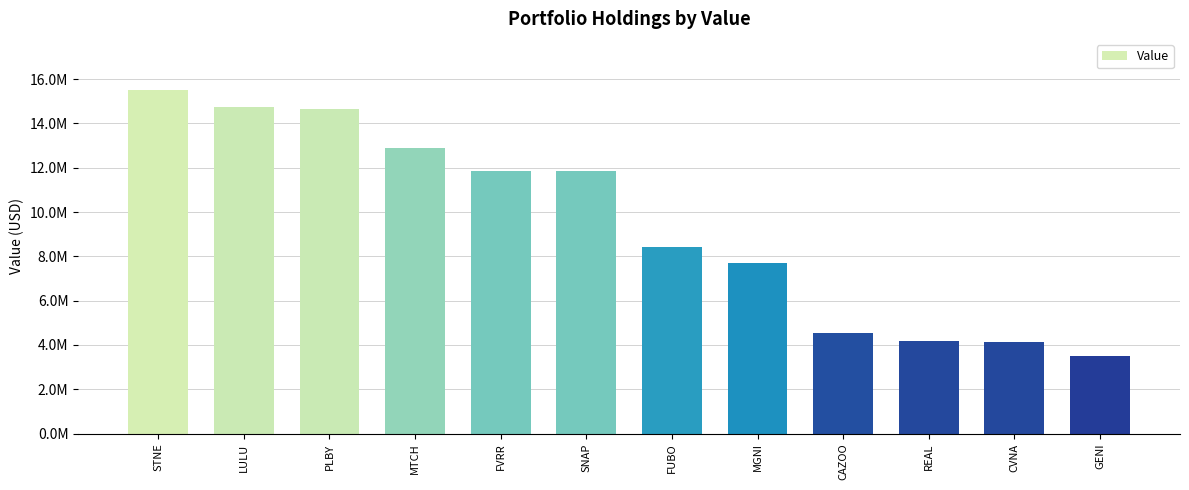

What is the ratio of the value at CAZOO to the value at CVNA?

1.1